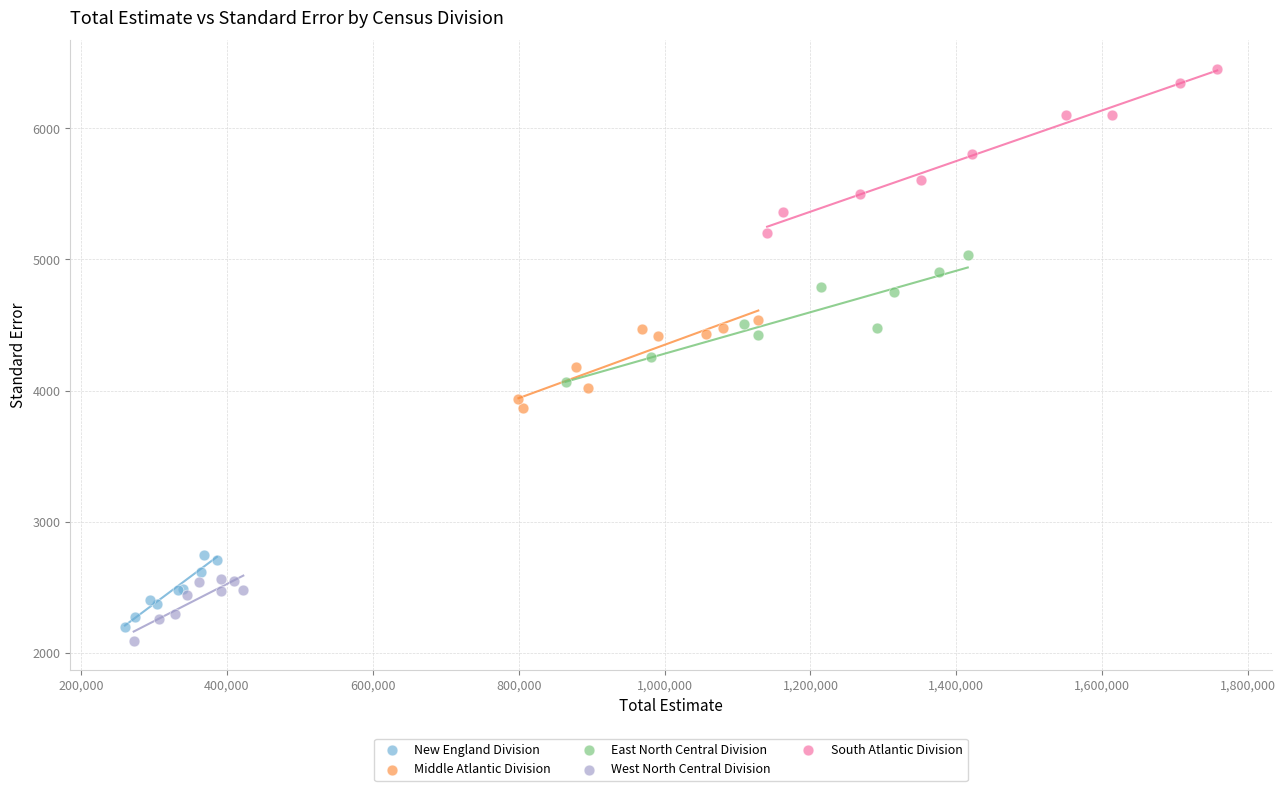

Which series reaches the maximum Y coordinate?

South Atlantic Division